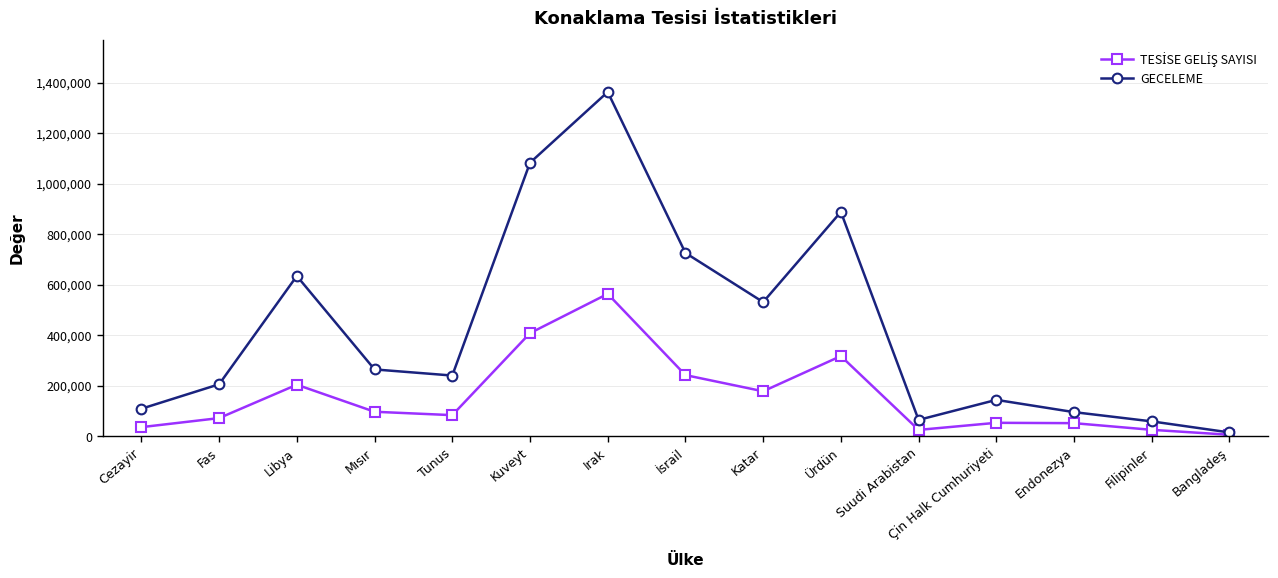

Which series has the largest range (max minus min)?

GECELEME